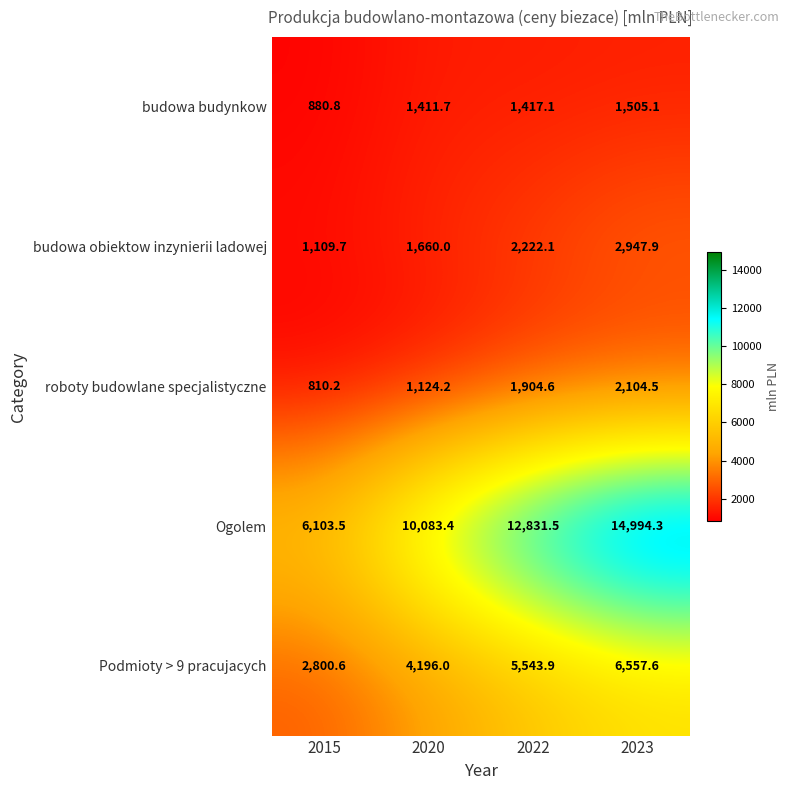

How many categories are shown in the chart?

4